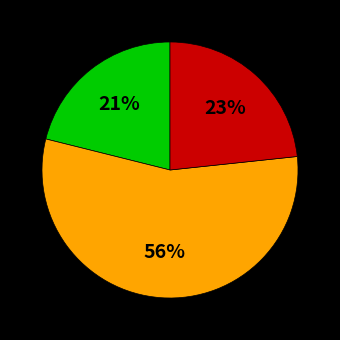

Count the number of slices in the pie.

3